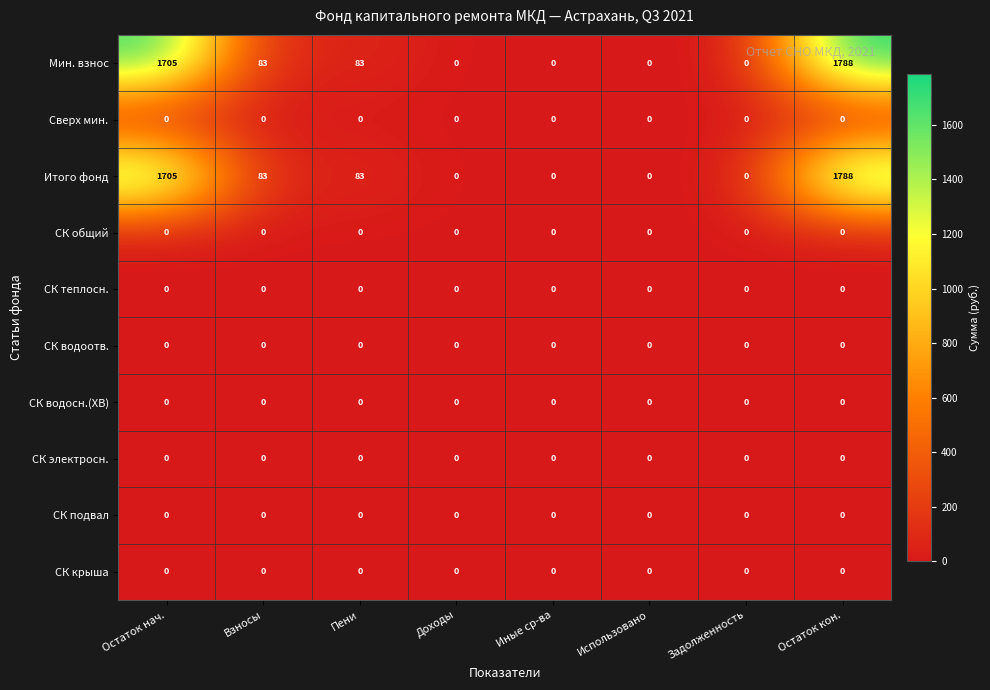

Is it true that Итого фонд equals 0 at Доходы?

True